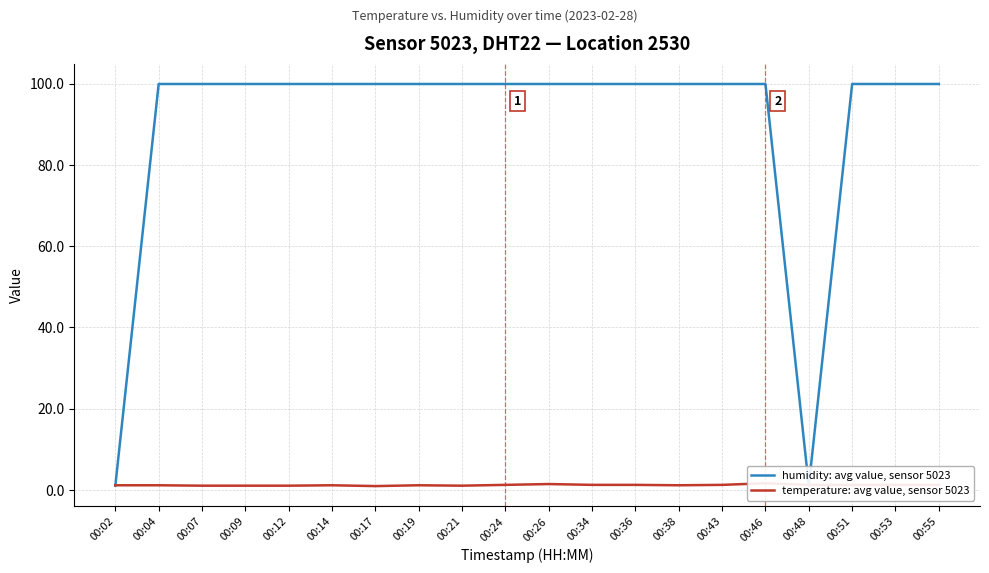

Where do temperature: avg value, sensor 5023 and humidity: avg value, sensor 5023 first cross each other?

00:02 and 00:04